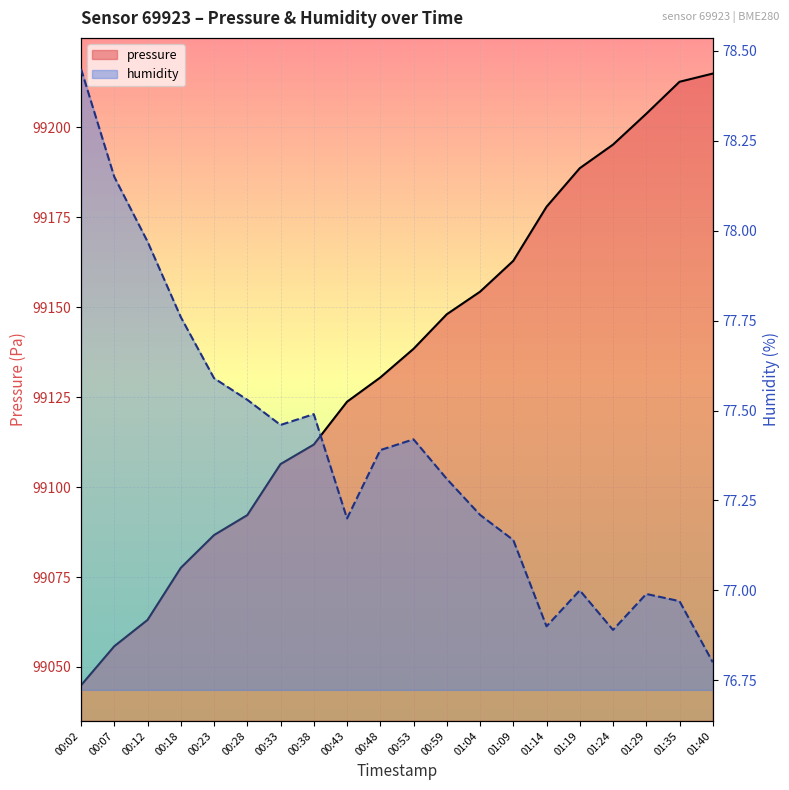

Is the value of pressure at 00:33 greater than the value of humidity at 00:53?

Yes